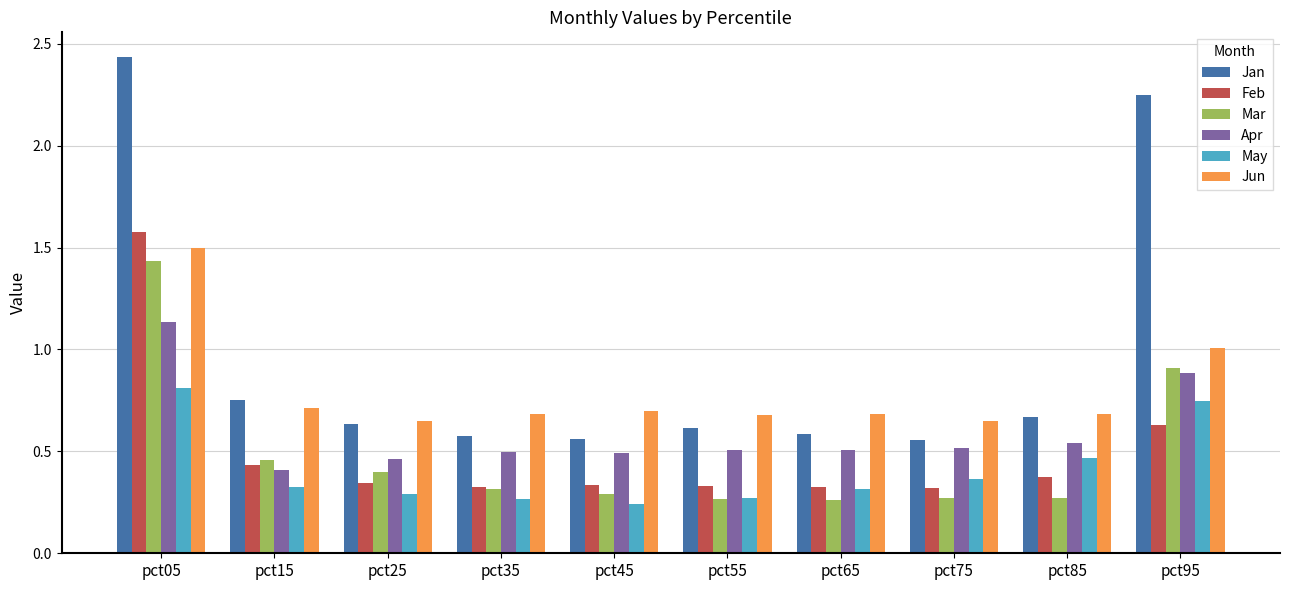

What is the difference between the maximum and minimum values in the Jan series?

1.9